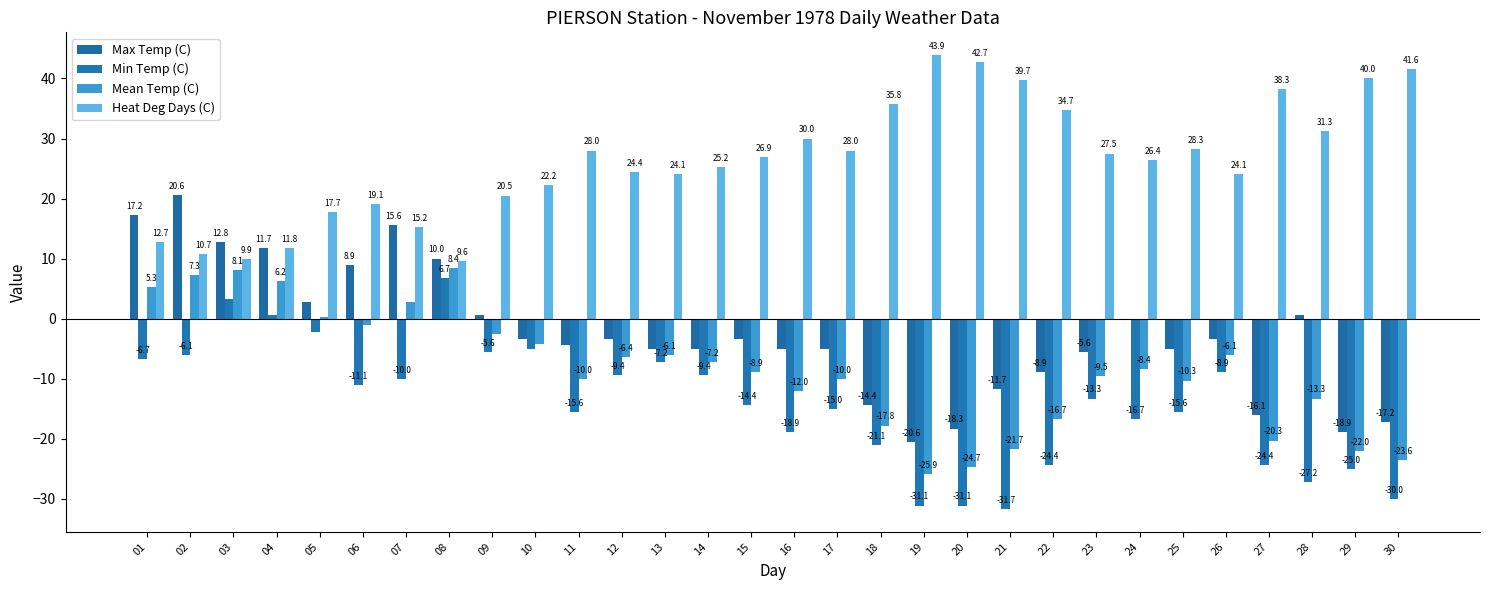

What is the difference between the second highest and minimum values in the Mean Temp (C) series?

34.0